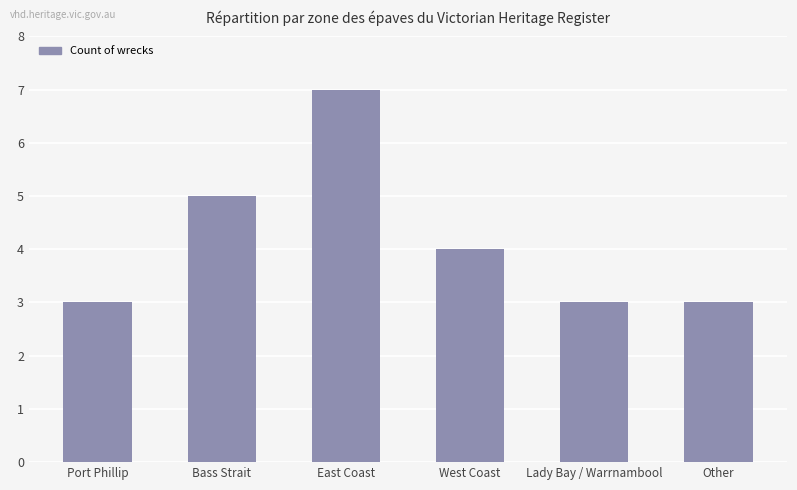

How many series are shown in this chart?

1